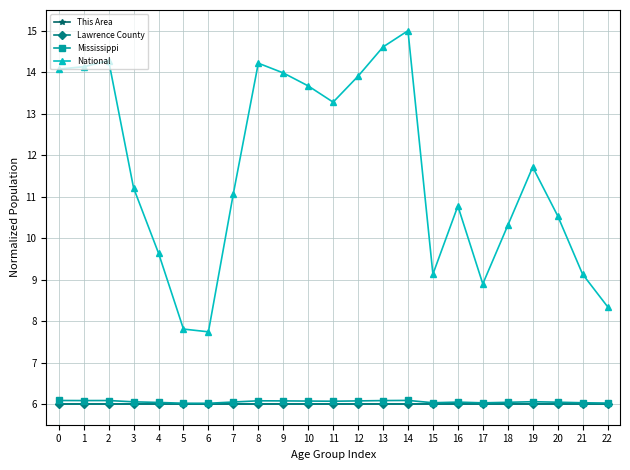

True or false: National has more than 1 interior local peaks.

True